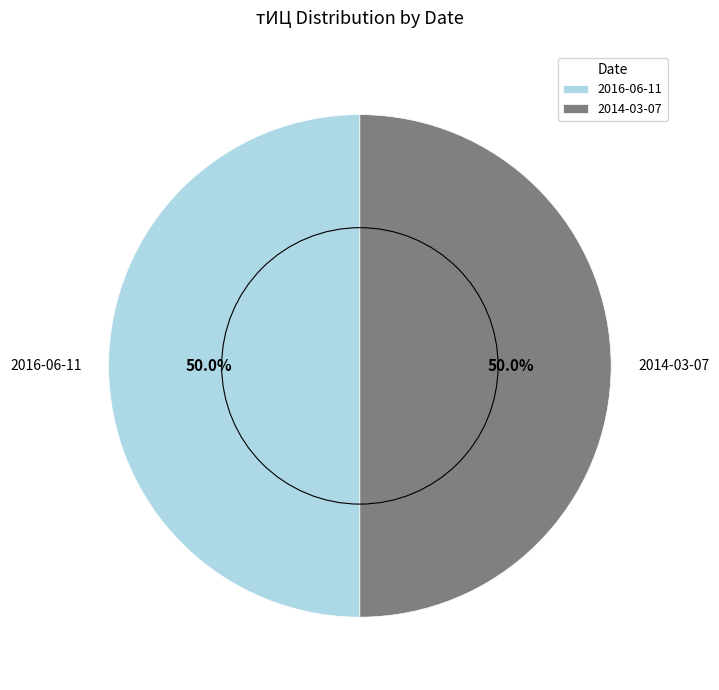

Is it true that 2014-03-07 is 58% of the pie?

False